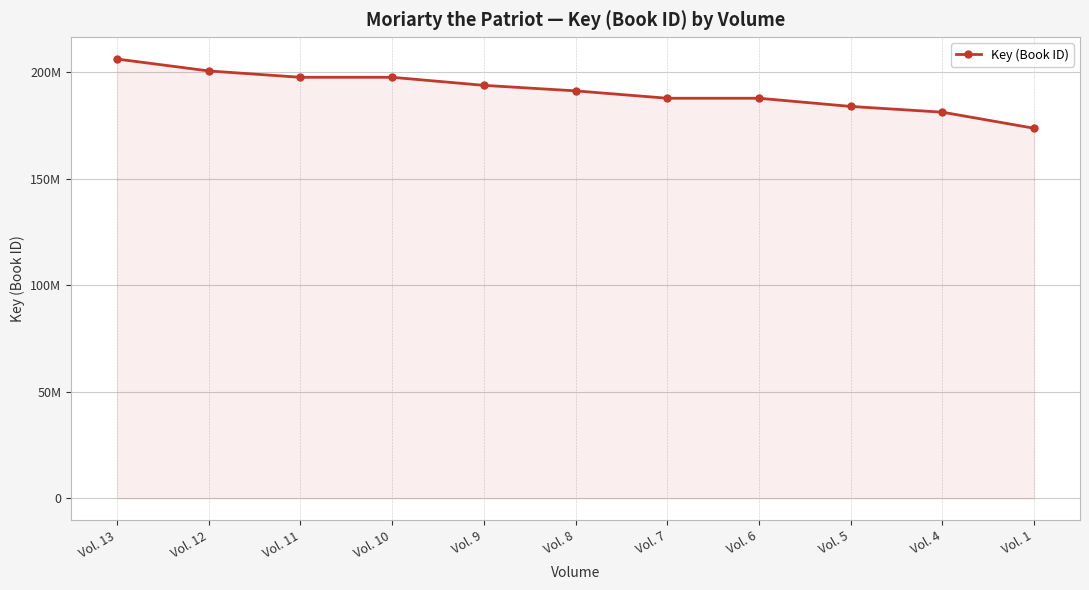

Does the chart have visible grid lines?

Yes